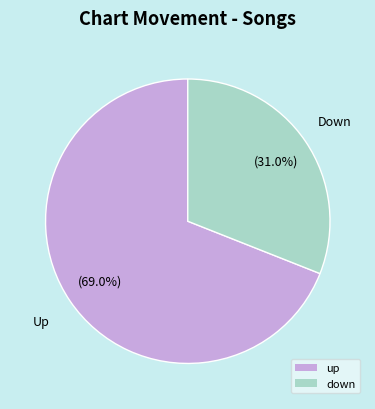

What percentage do up and down together represent?

100.0%